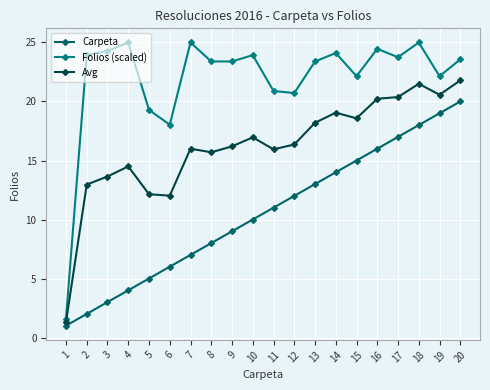

How many lines are shown in the chart?

3